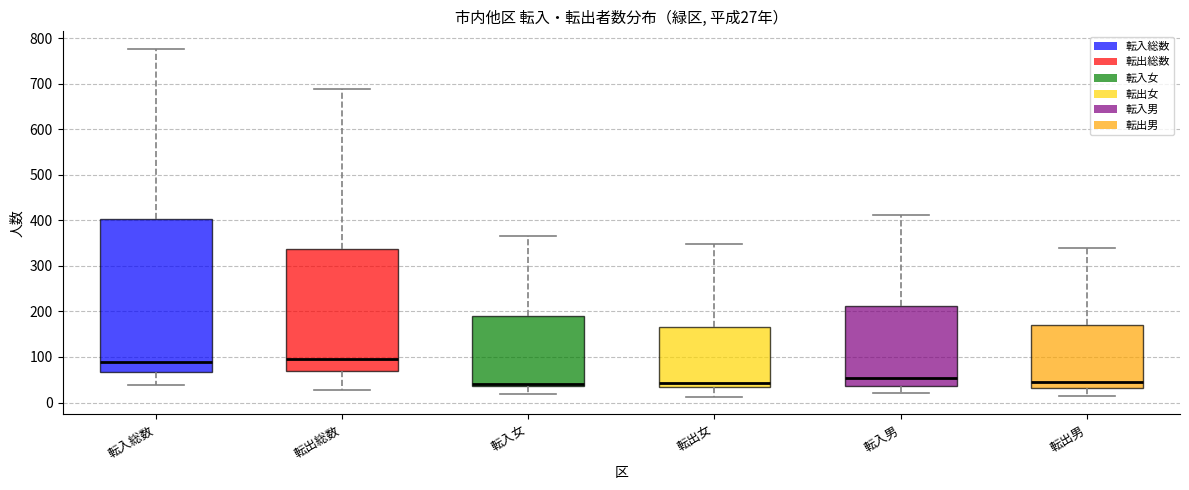

Comparing the boxes themselves (not the whiskers), which one is the tallest?

転入総数